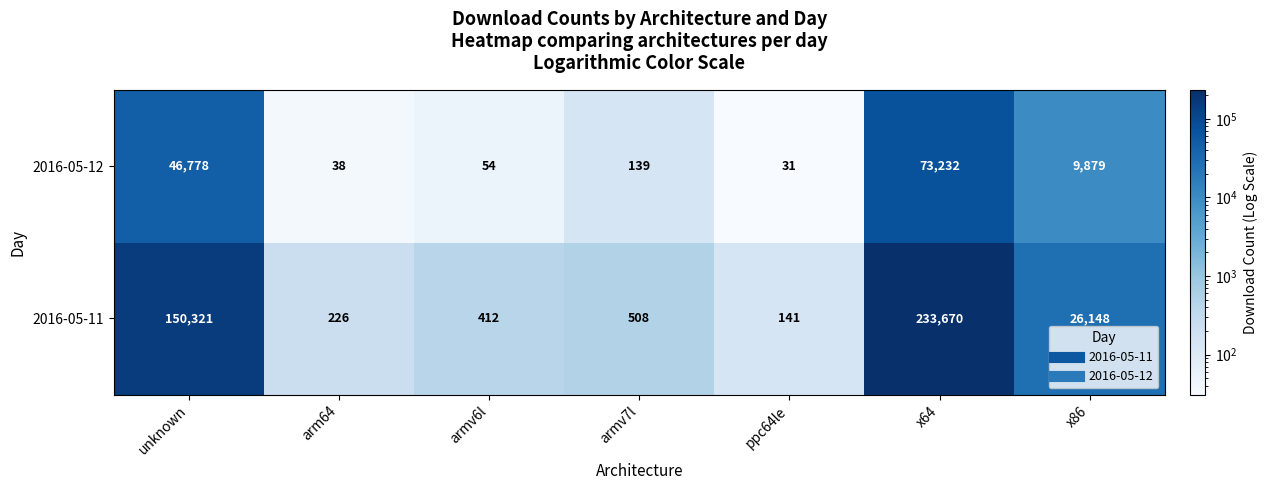

How many data points does each series have?

7